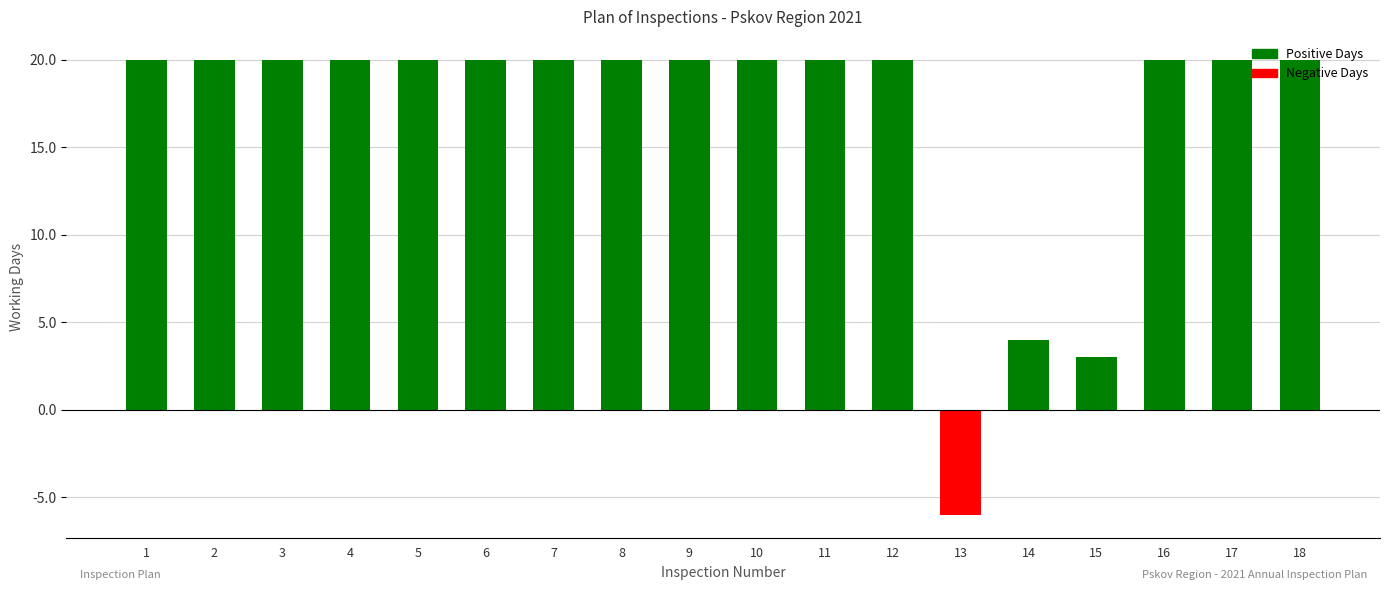

What is the sum of the values at 10 and 5?

40